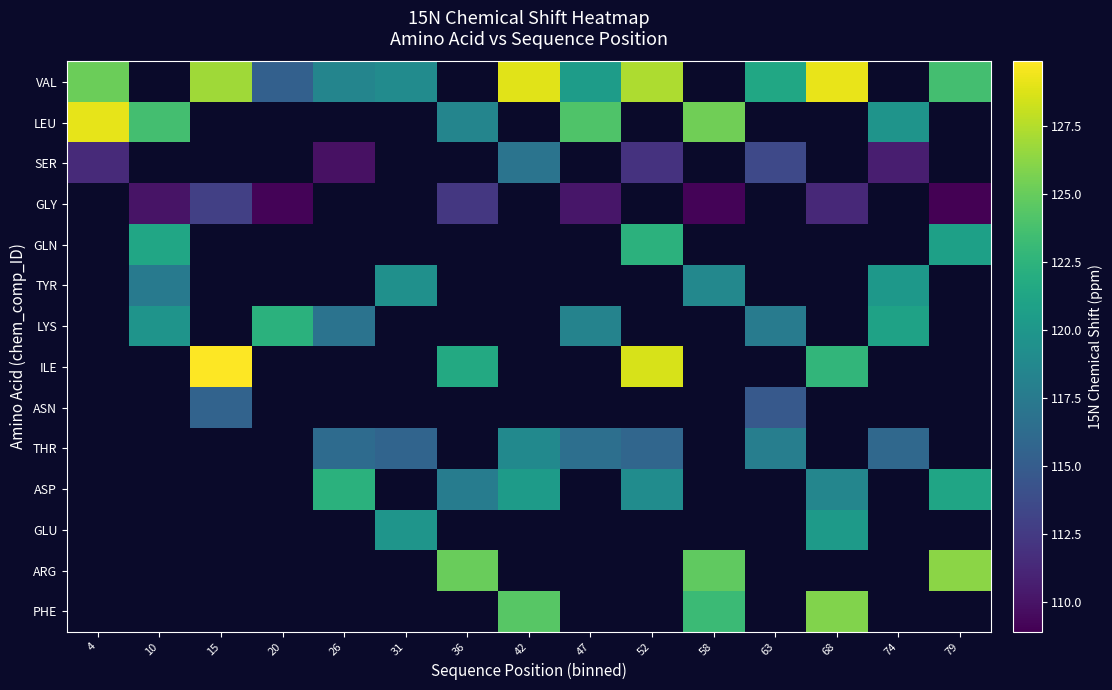

The value of SER at 4 is 190.1. True or false?

False